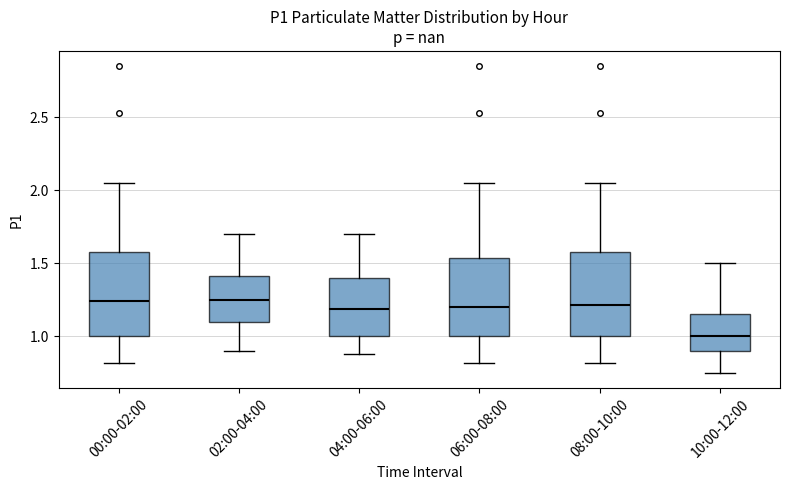

Reading left to right, transcribe this box plot: for each box, give where its median line is, the range the box spans, and where its two whiskers end, as read against the y-axis. The values are not printed on the chart, so give them approximately, as read against the axis.

00:00-02:00: median 1.25, box 1.00 to 1.60, whiskers 0.80 to 2.05
02:00-04:00: median 1.25, box 1.10 to 1.40, whiskers 0.90 to 1.70
04:00-06:00: median 1.20, box 1.00 to 1.40, whiskers 0.90 to 1.70
06:00-08:00: median 1.20, box 1.00 to 1.55, whiskers 0.80 to 2.05
08:00-10:00: median 1.20, box 1.00 to 1.60, whiskers 0.80 to 2.05
10:00-12:00: median 1.00, box 0.90 to 1.15, whiskers 0.75 to 1.50